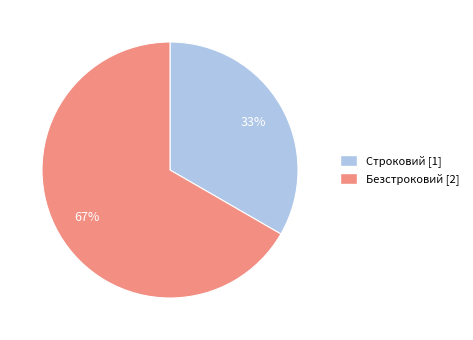

Rank the categories by value from highest to lowest.

Безстроковий, Строковий